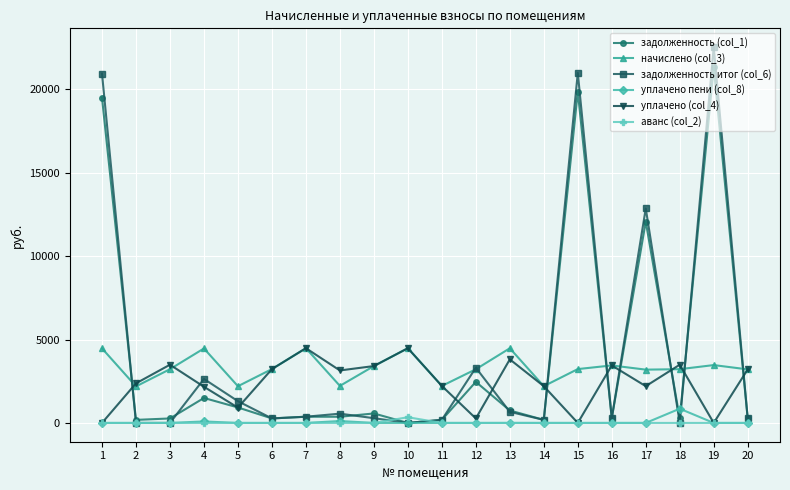

True or false: задолженность (col_1) and начислено (col_3) cross at least once.

True